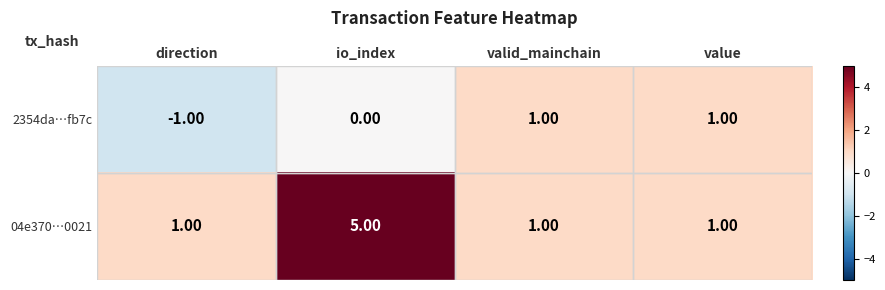

At which label does 2354da…fb7c reach its minimum?

direction